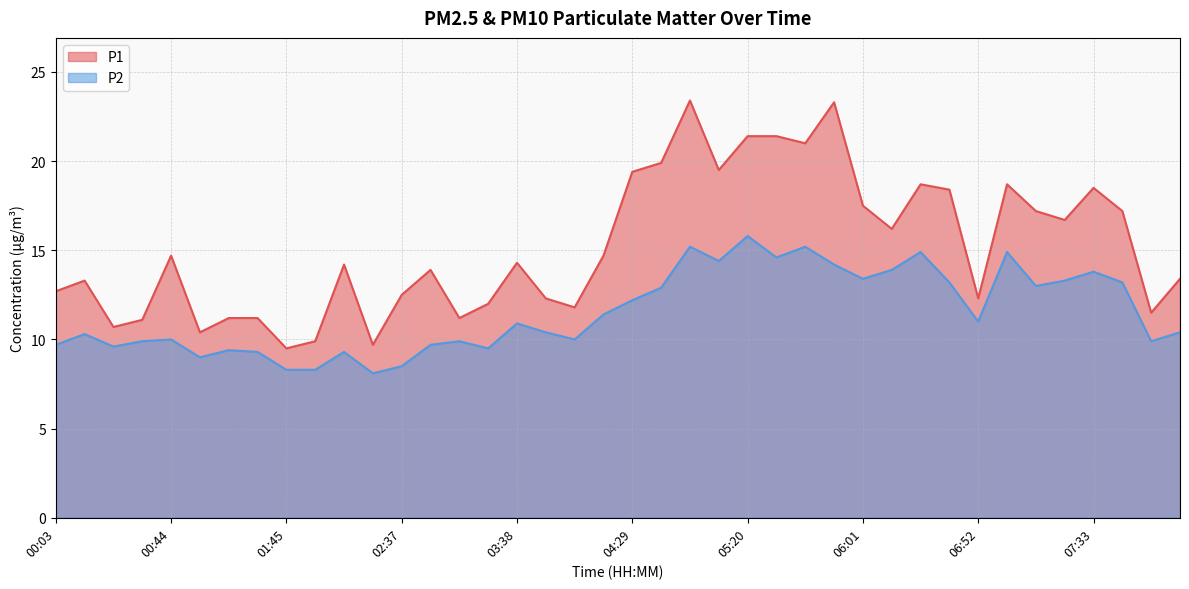

True or false: P1 and P2 cross at least once.

False